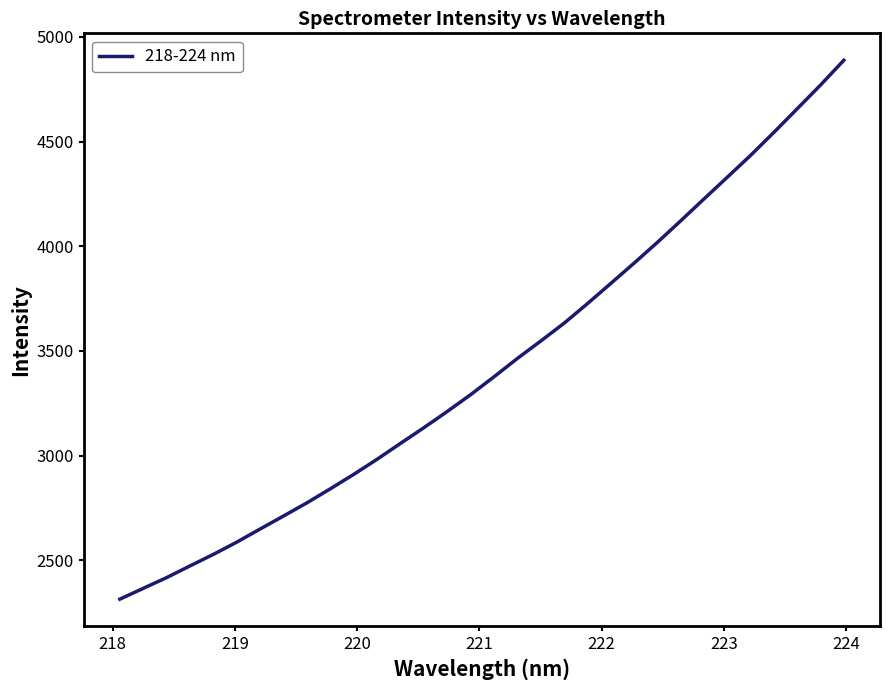

What is the difference between the maximum and minimum values?

2574.9